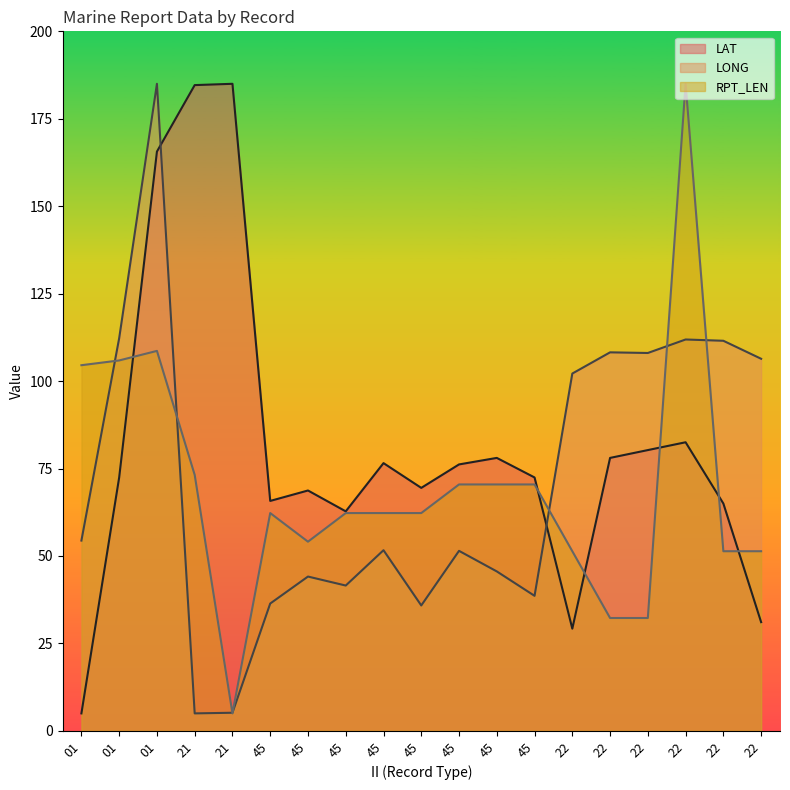

Is the value of LONG at 45 greater than the value of LAT at 45?

No